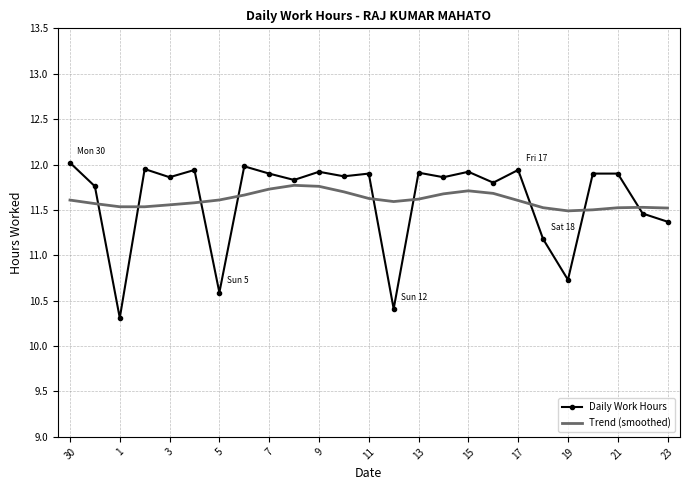

Rank the series by their maximum value, from highest to lowest.

Daily Work Hours, Trend (smoothed)